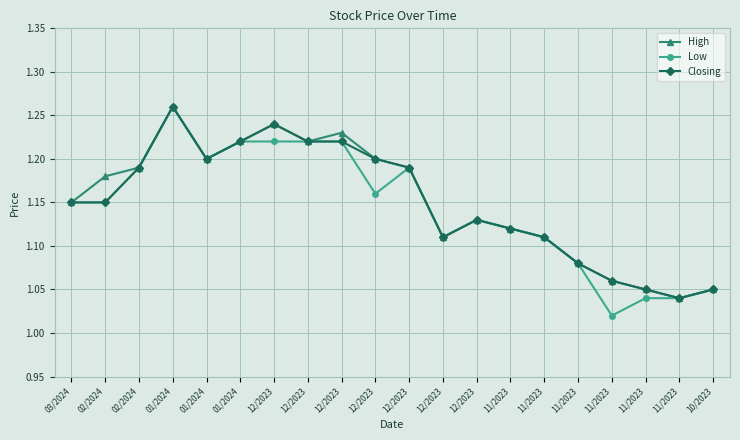

Does the chart have visible grid lines?

Yes